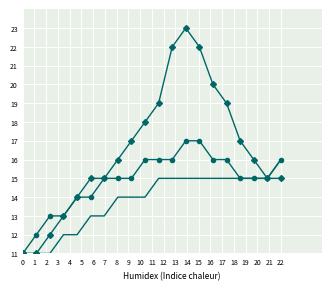

What is the smallest value displayed?

11